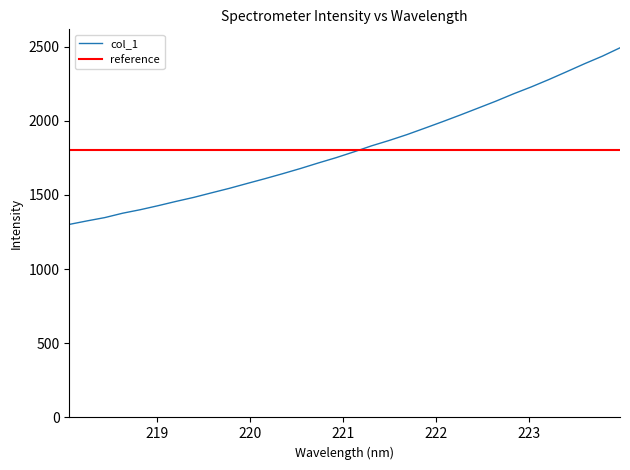

Count the number of values greater than 1790.

16